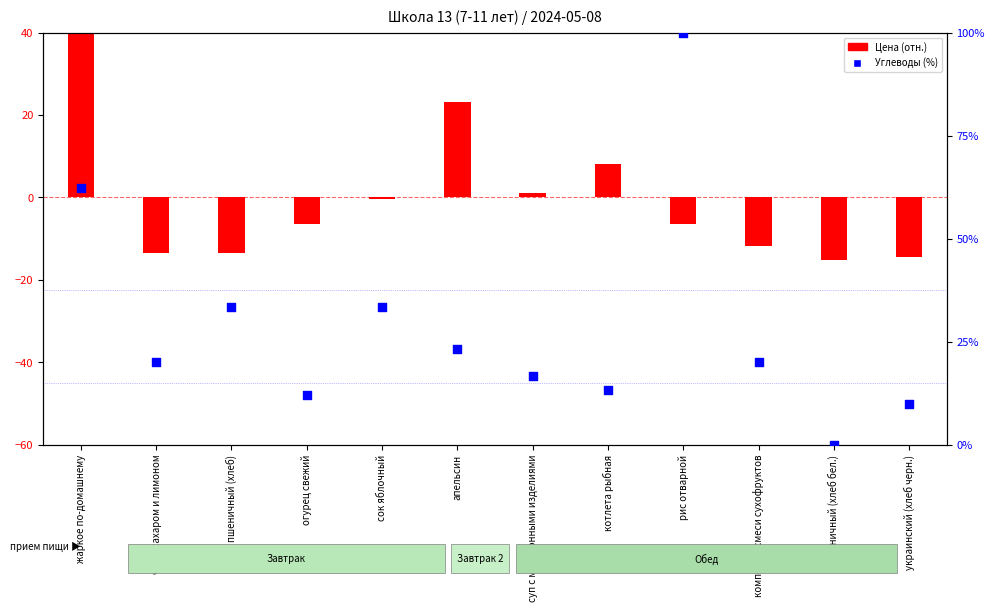

Which series contains the highest Y value?

Углеводы (%)